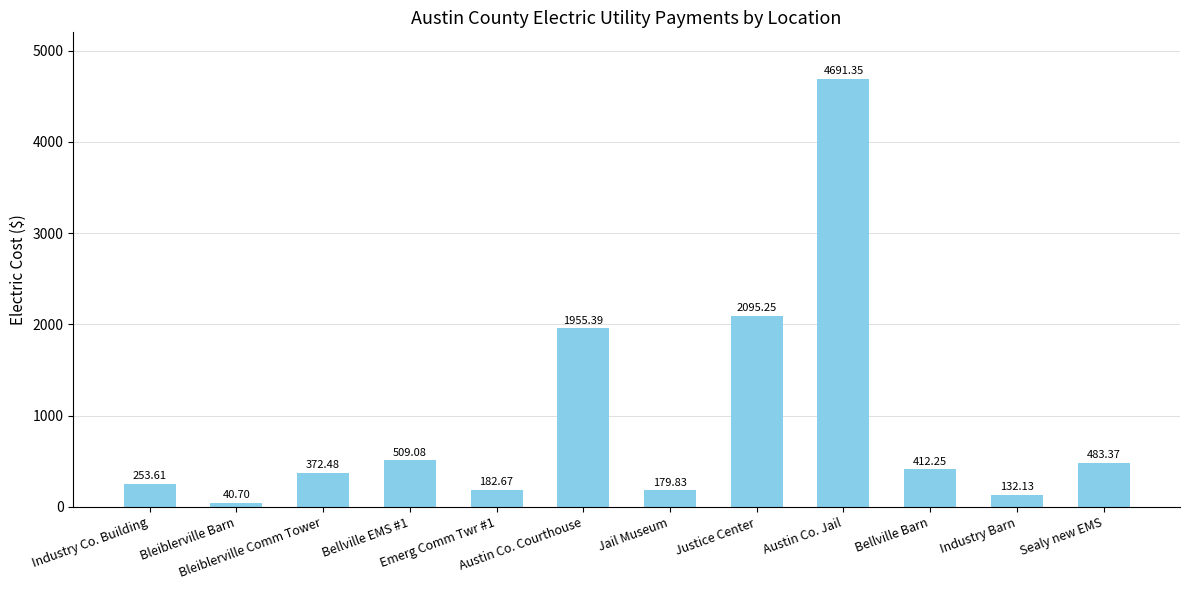

What position from the left is Industry Barn?

11